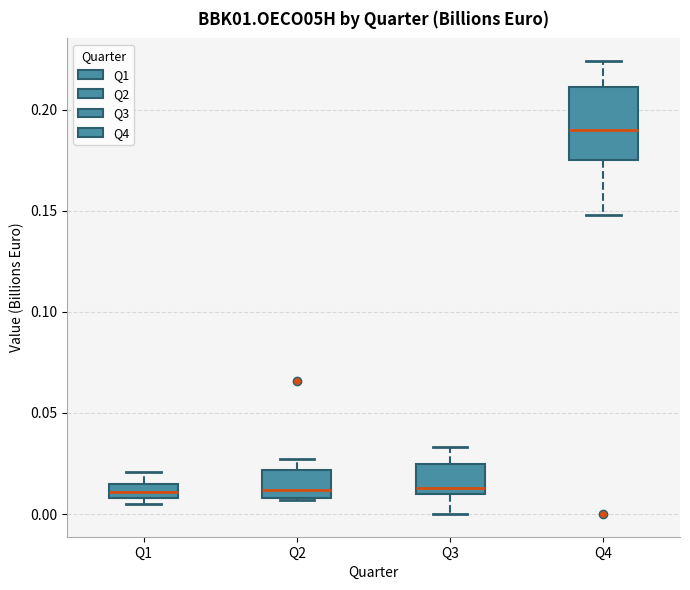

Where does the upper whisker of the box for Q1 end on the y-axis? The values are not printed on the chart, so give them approximately, as read against the axis.

0.020